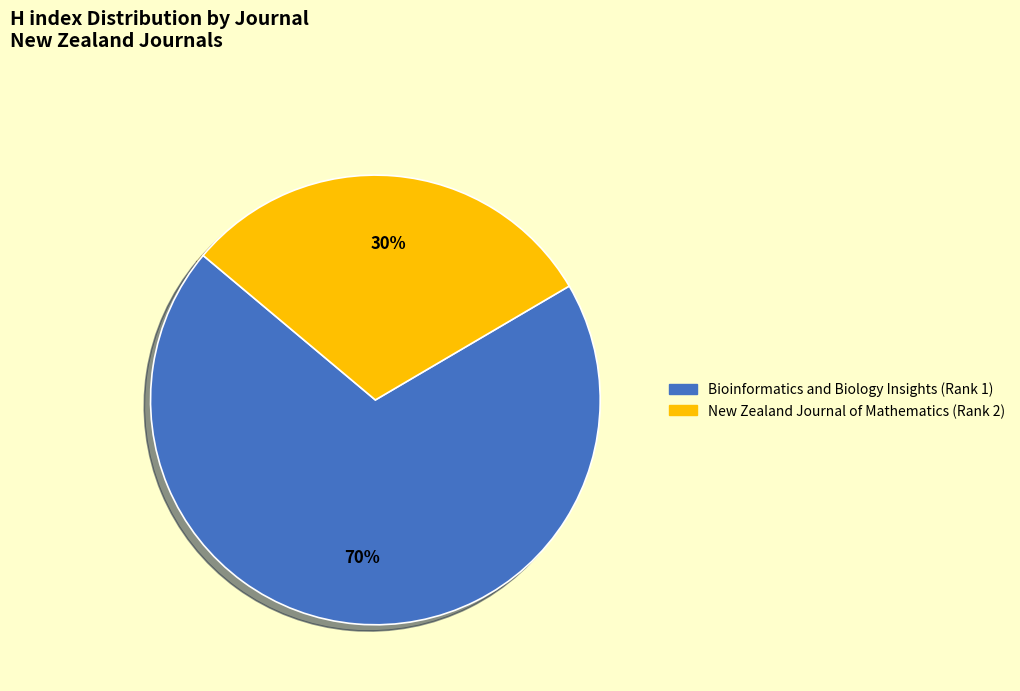

To the nearest percent, what is the average slice percentage?

50%